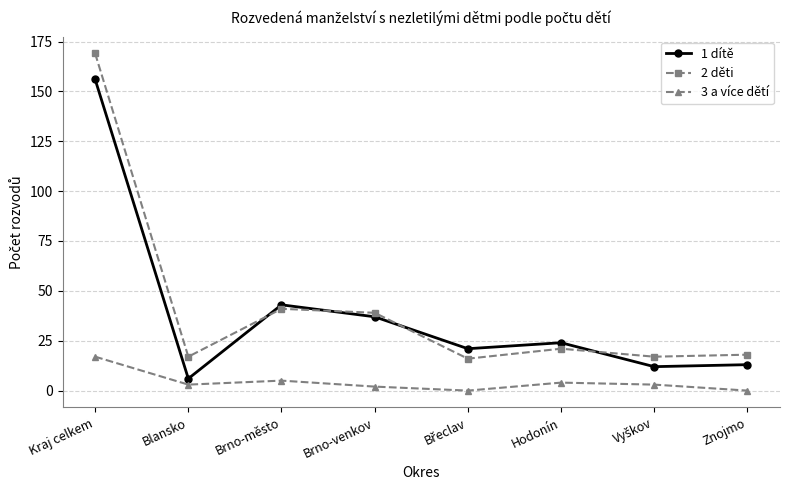

Is it true that 2 děti equals 21 at Hodonín?

True